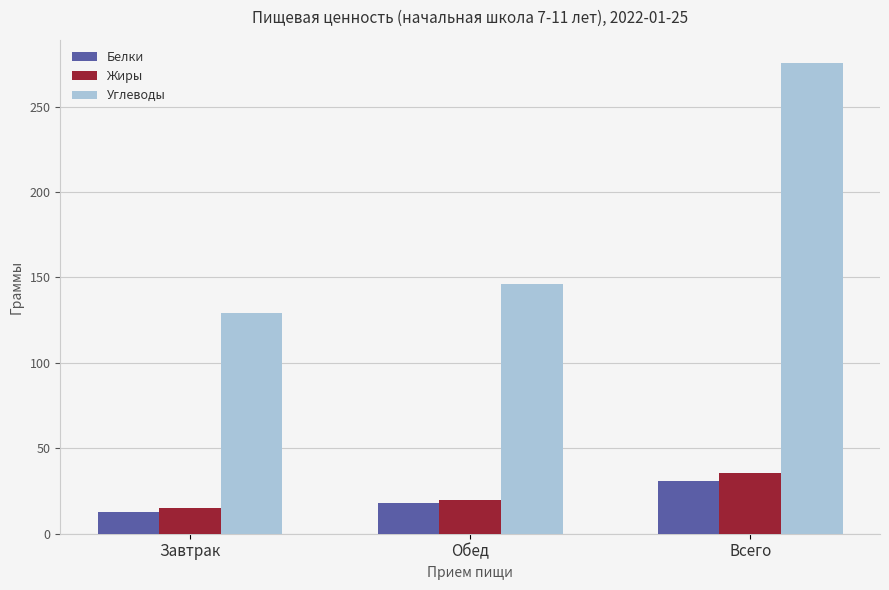

How many bars are there in each group?

3